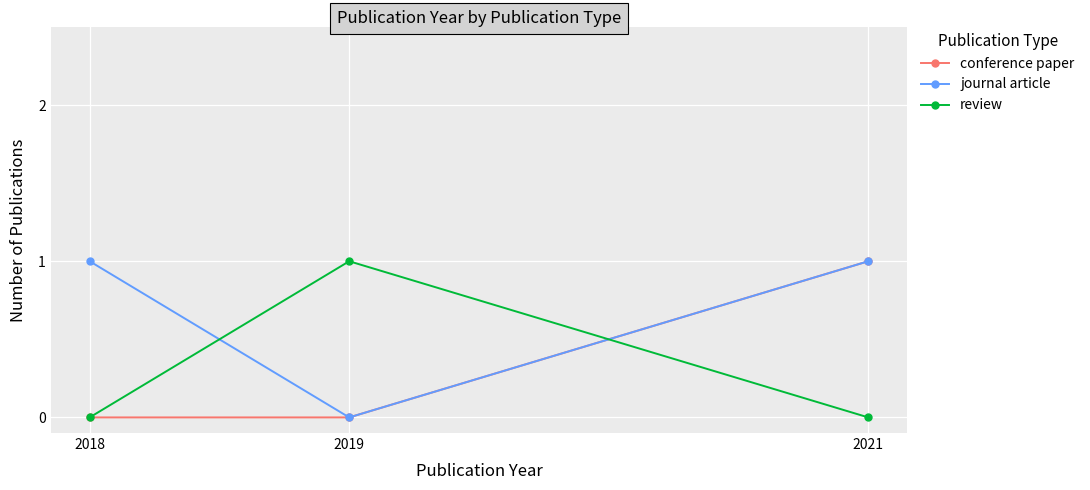

Is the value of conference paper at 2019 greater than the value of review at 2019?

No